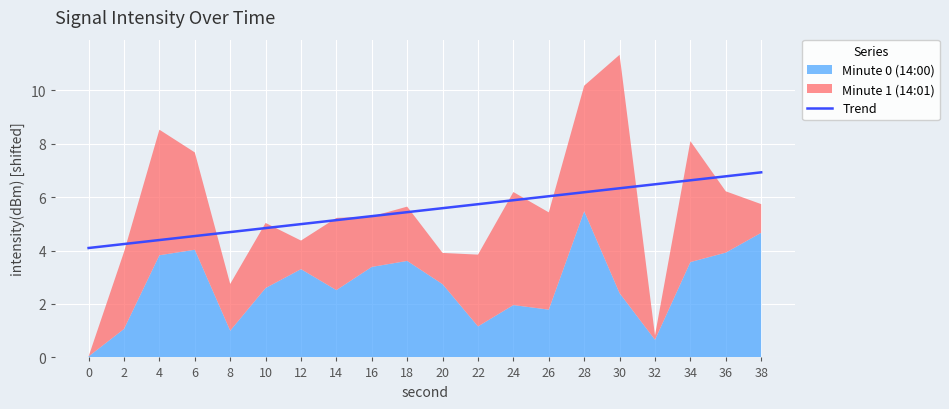

The Trend series shows 5.1 at 14. True or false?

True